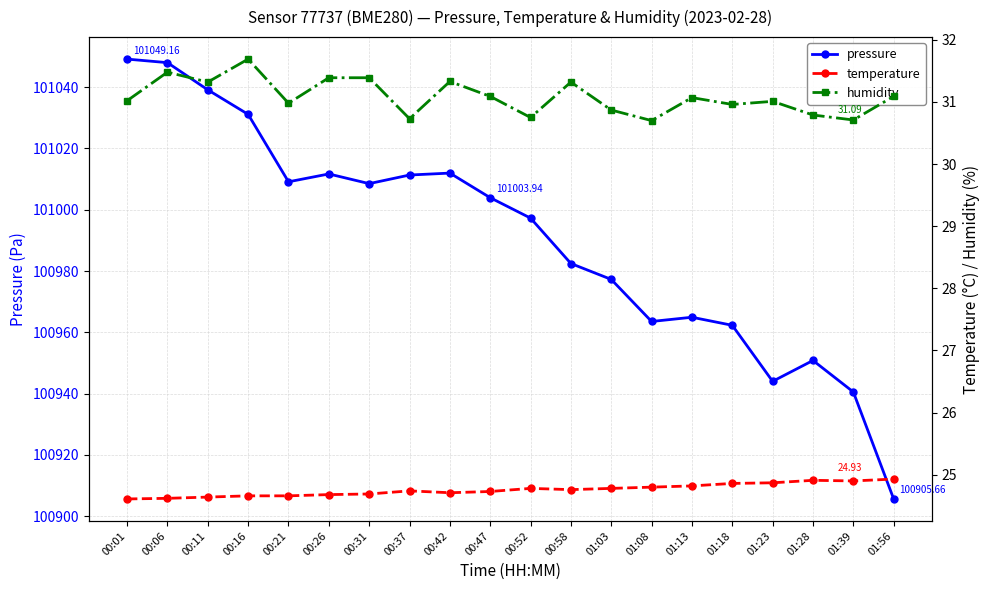

What are all the series names shown in the legend?

pressure, temperature, humidity